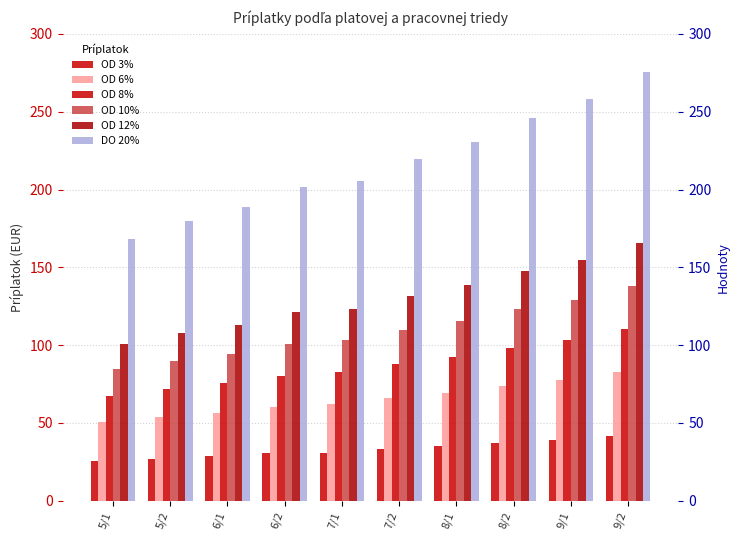

Where does the OD 8% series first go above 88?

8/1